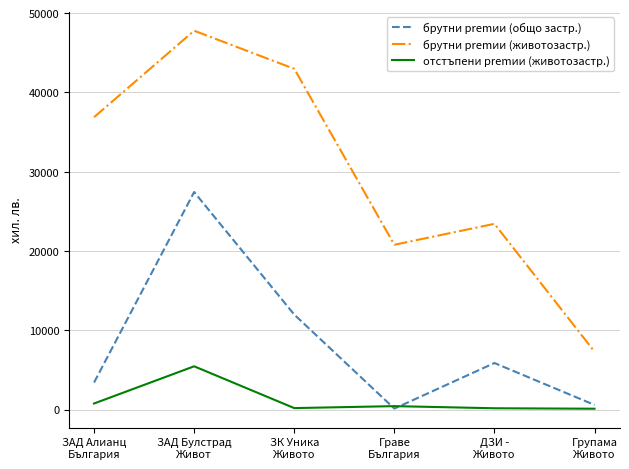

List the series in order of their peak value, highest first.

брутни premии (животозастр.), брутни premии (общо застр.), отстъпени premии (животозастр.)